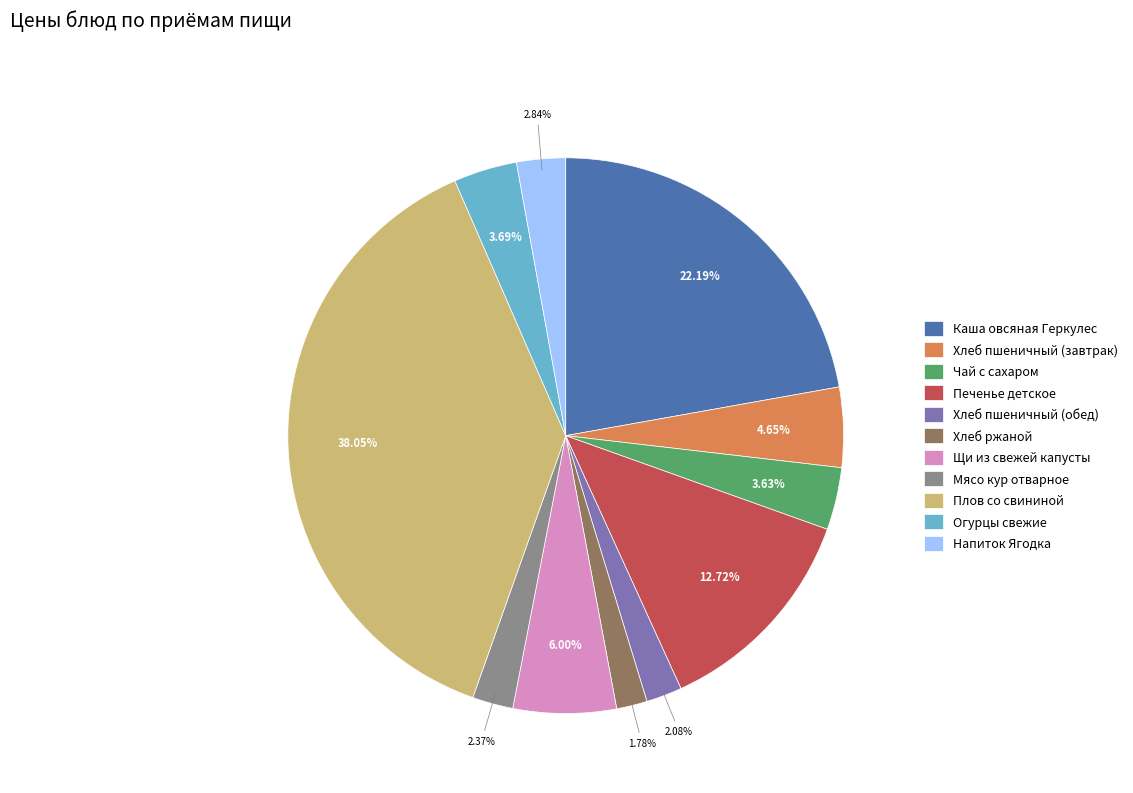

Do Хлеб пшеничный (обед) and Хлеб ржаной together represent more than half of the pie?

No